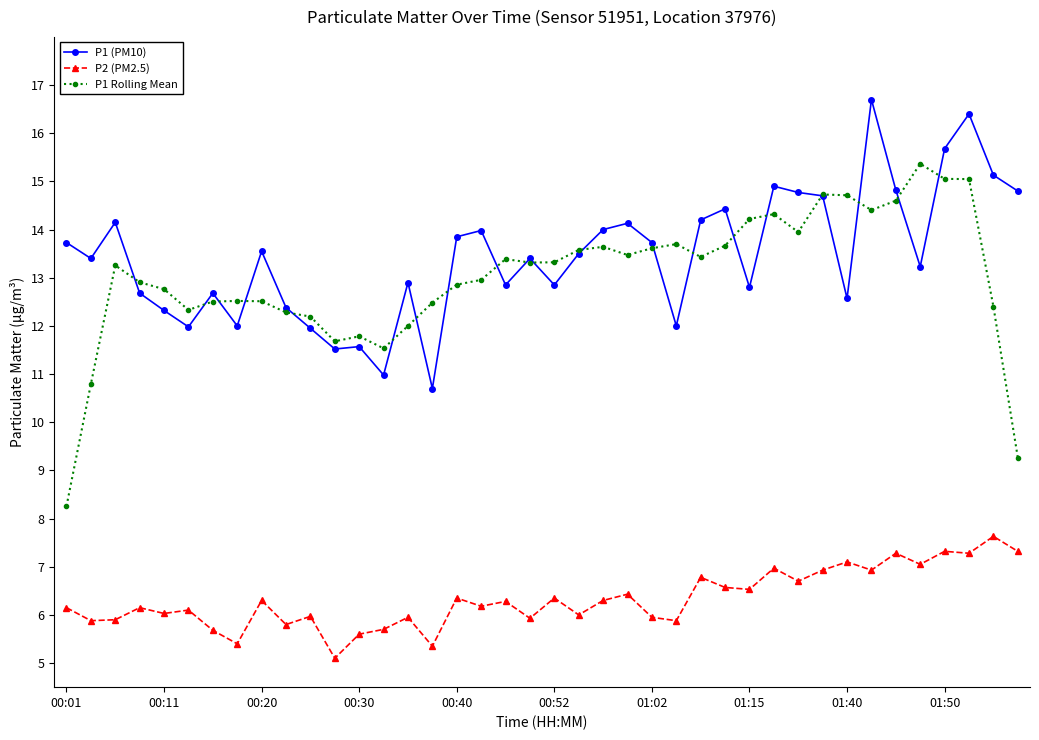

True or false: P1 Rolling Mean and P2 (PM2.5) cross at least once.

False